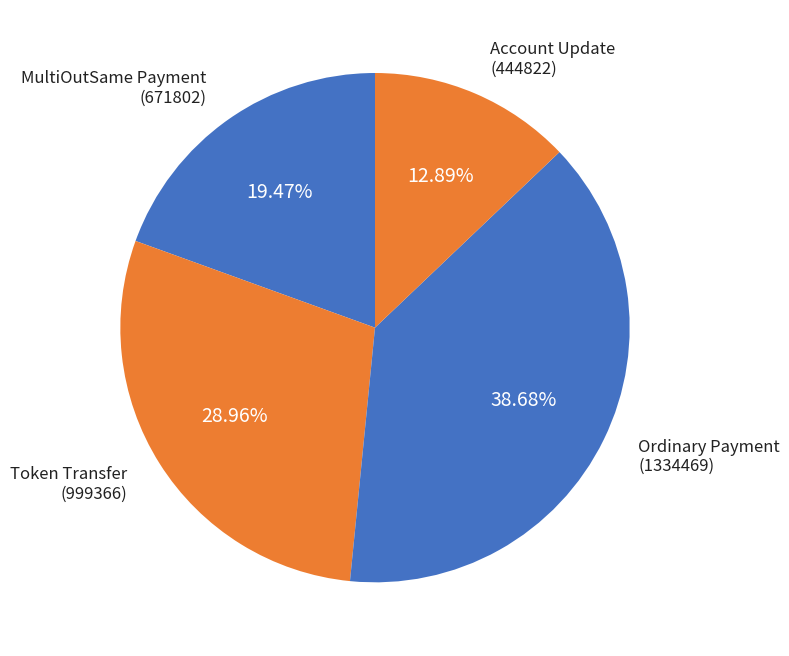

Which has a higher value, Ordinary Payment (1334469) or MultiOutSame Payment (671802)?

Ordinary Payment (1334469)